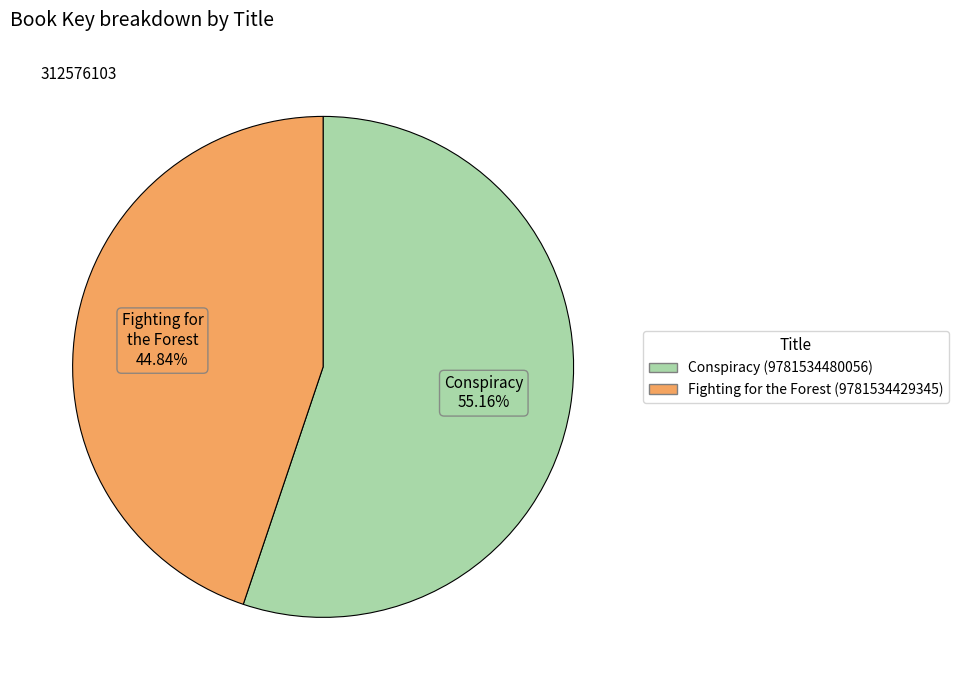

To the nearest percent, what is the average slice percentage?

50%